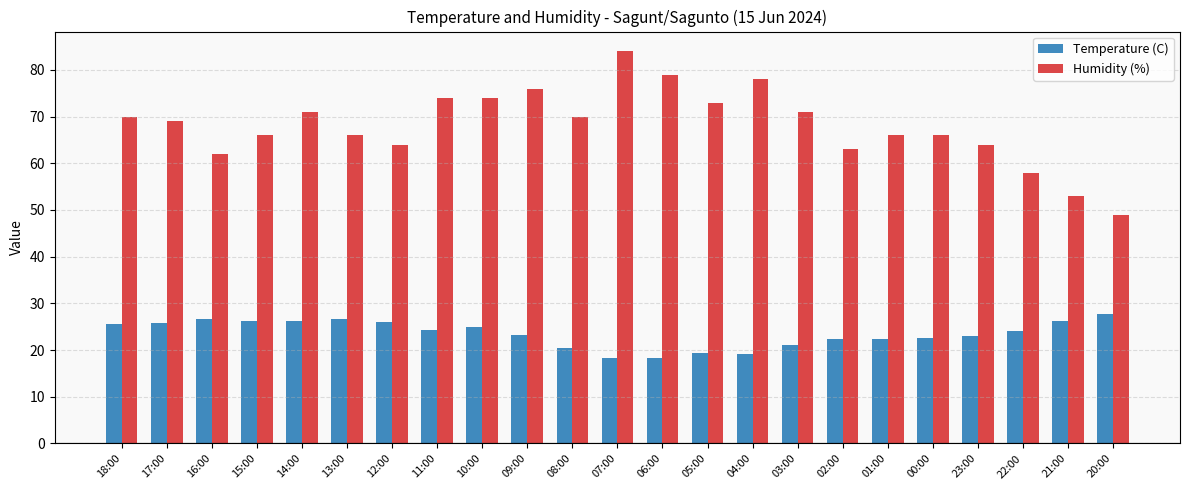

What are all the series names shown in the legend?

Temperature (C), Humidity (%)